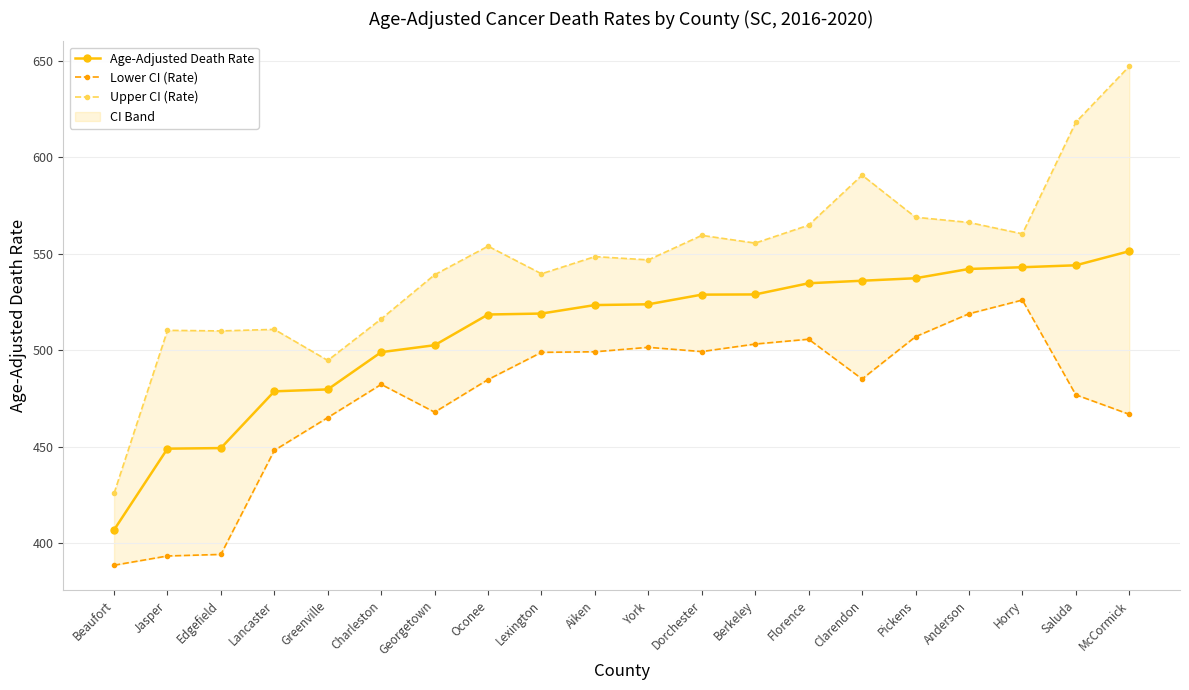

What is the maximum value shown in the chart?

647.0